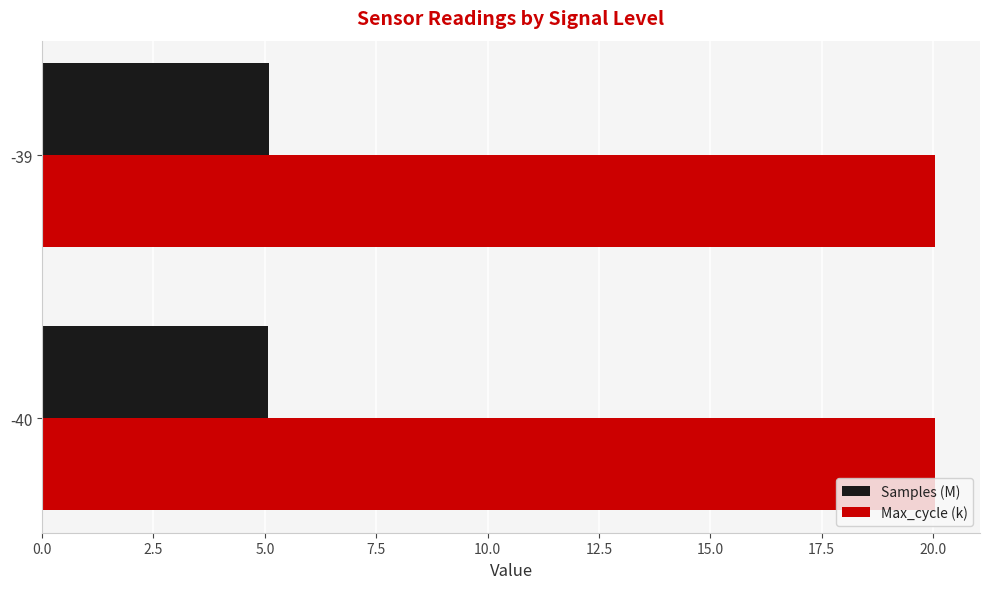

What is the average value of the Samples (M) series?

5.1